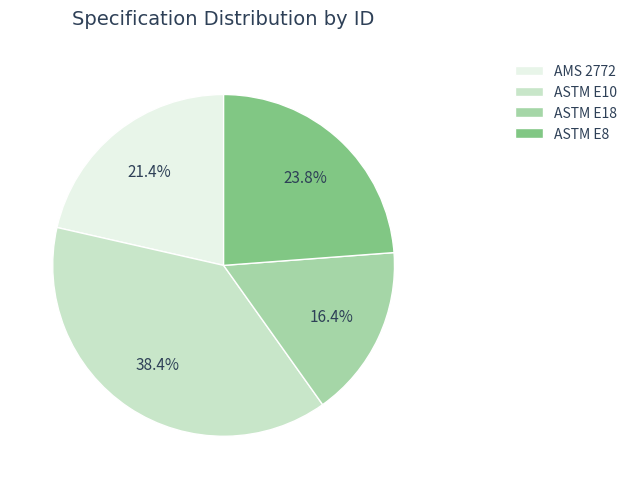

Between AMS 2772 and ASTM E10, which is larger?

ASTM E10